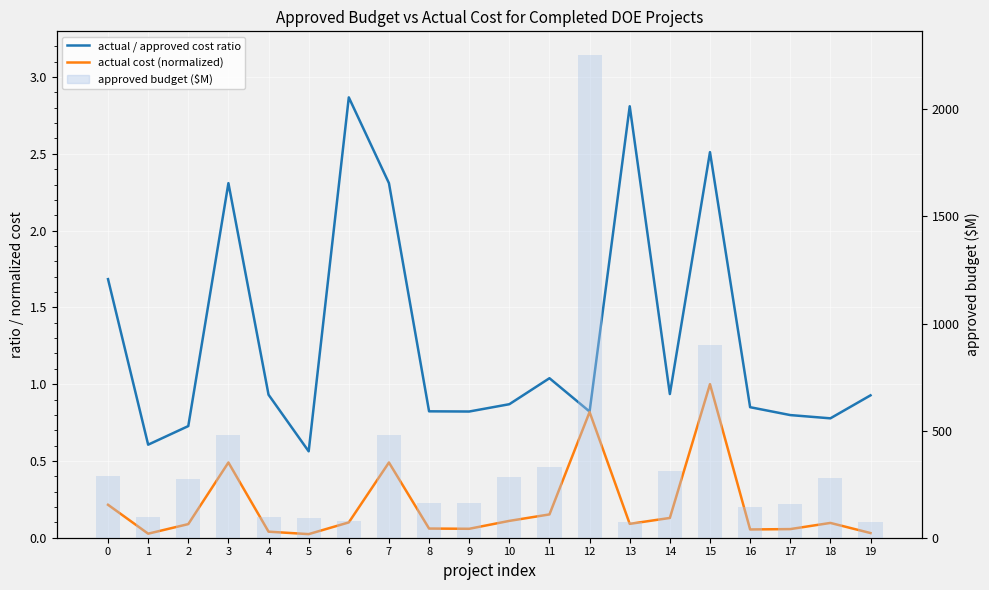

What is the sum of the actual cost (normalized) values at 17 and 8?

0.1